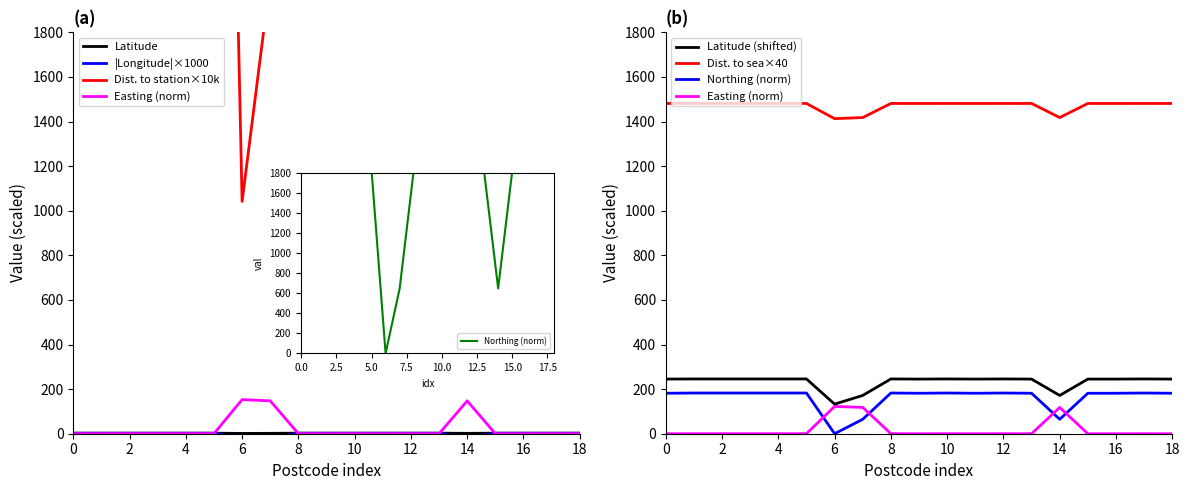

What is the minimum value for Distance to station?

1041.9